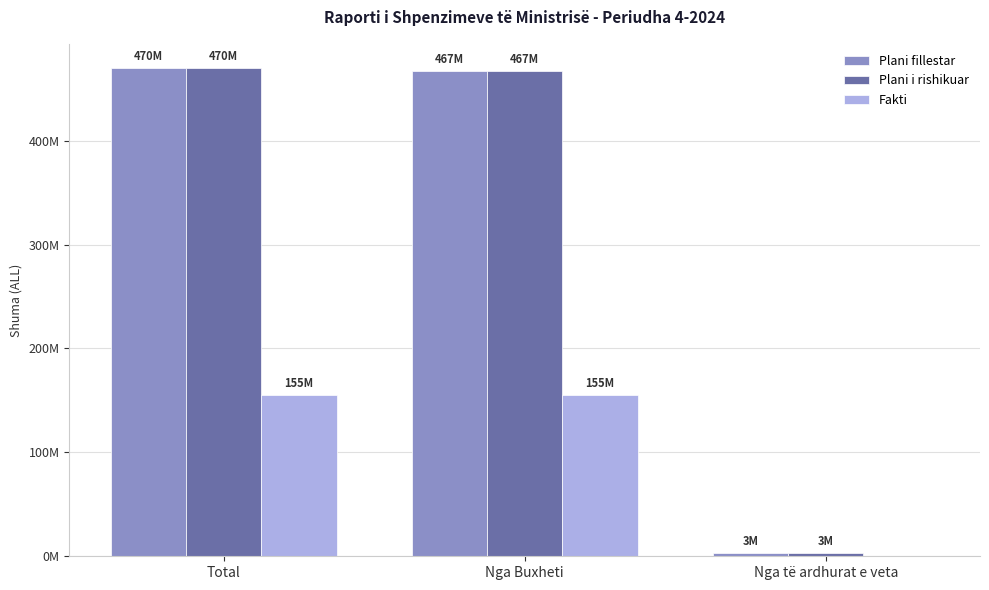

What is the label of the 1st bar from the right?

Nga të ardhurat e veta